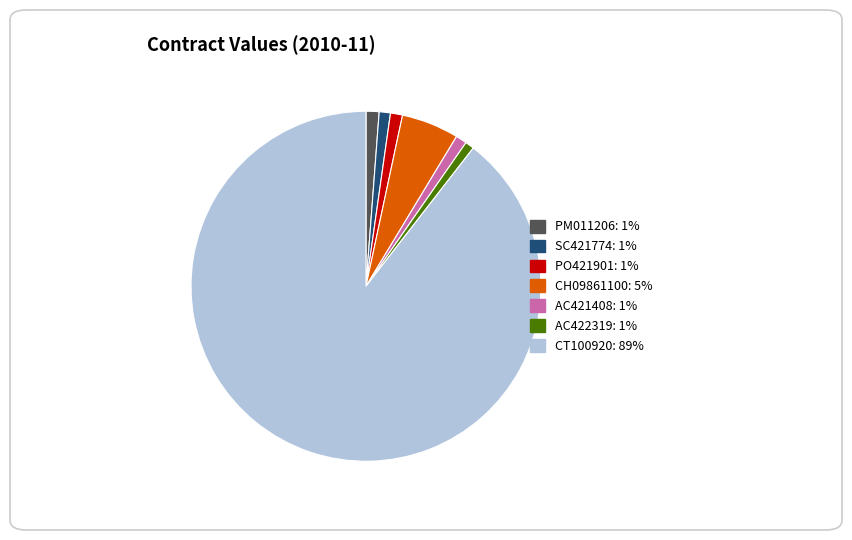

True or false: PM011206 accounts for 1% of the total.

True